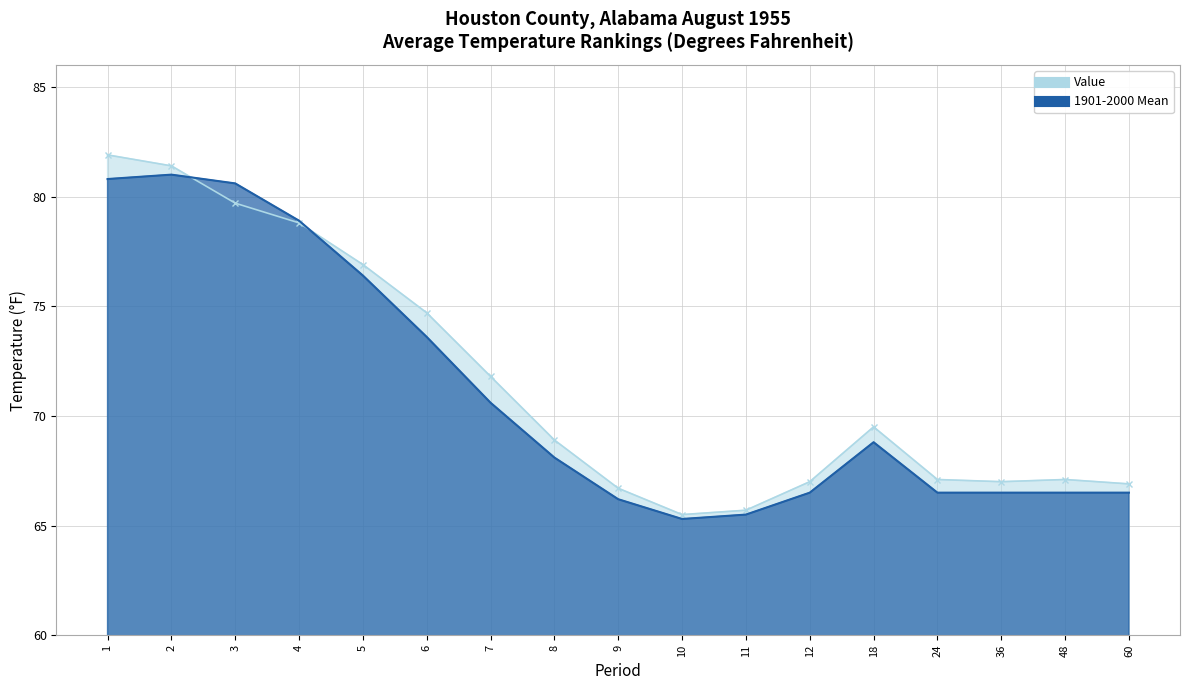

What is the total value across all series at 12?

133.5